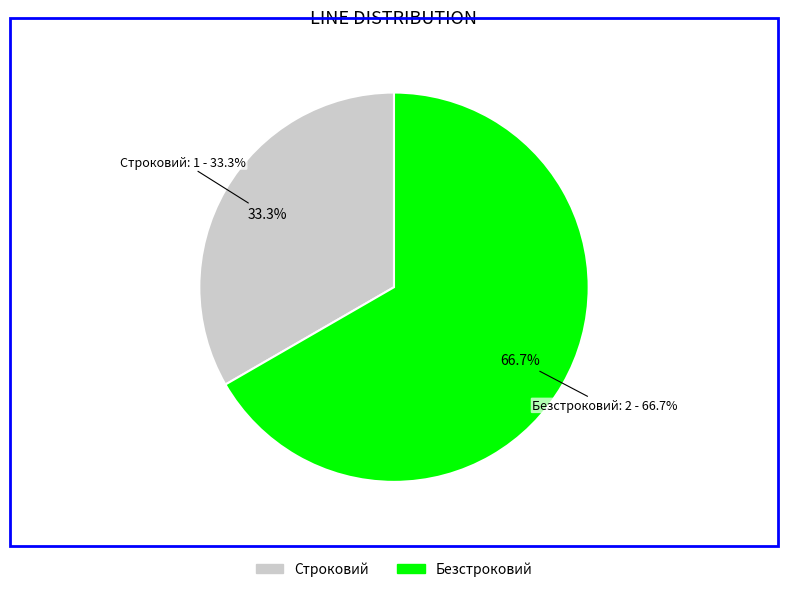

Count the number of slices in the pie.

2